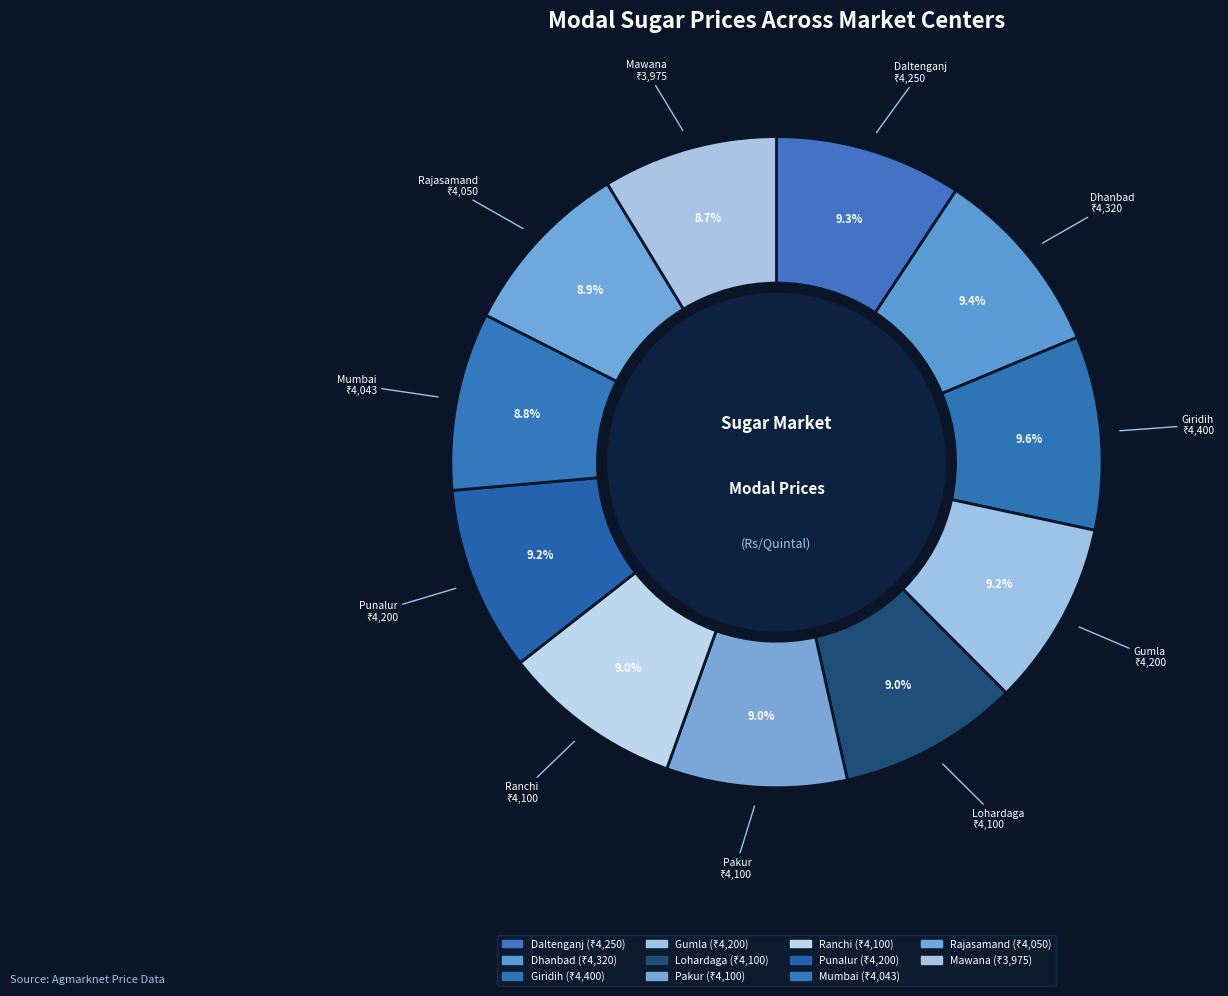

To the nearest percent, what percentage of the pie is Mumbai?

9%